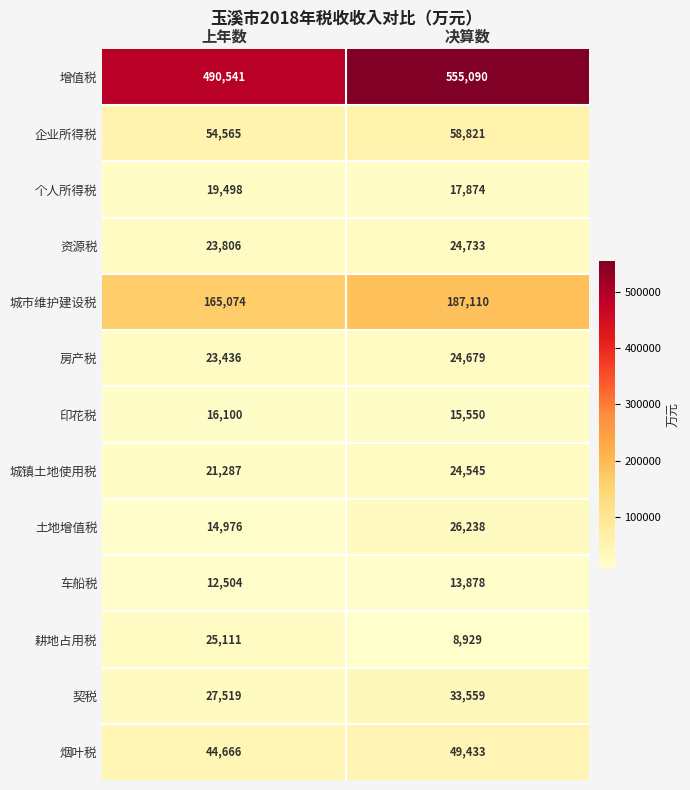

What is the sum of the 企业所得税 values at 决算数 and 上年数?

113386